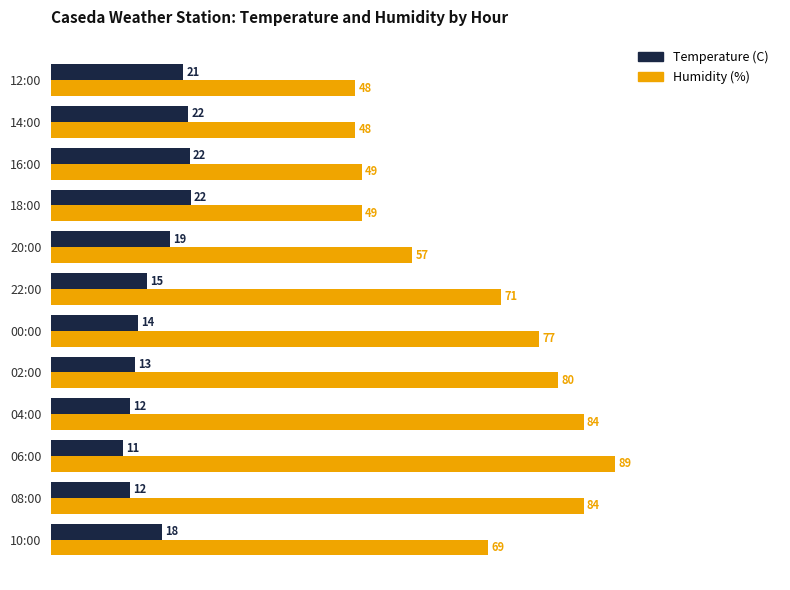

Which series has the widest spread of values?

Humidity (%)